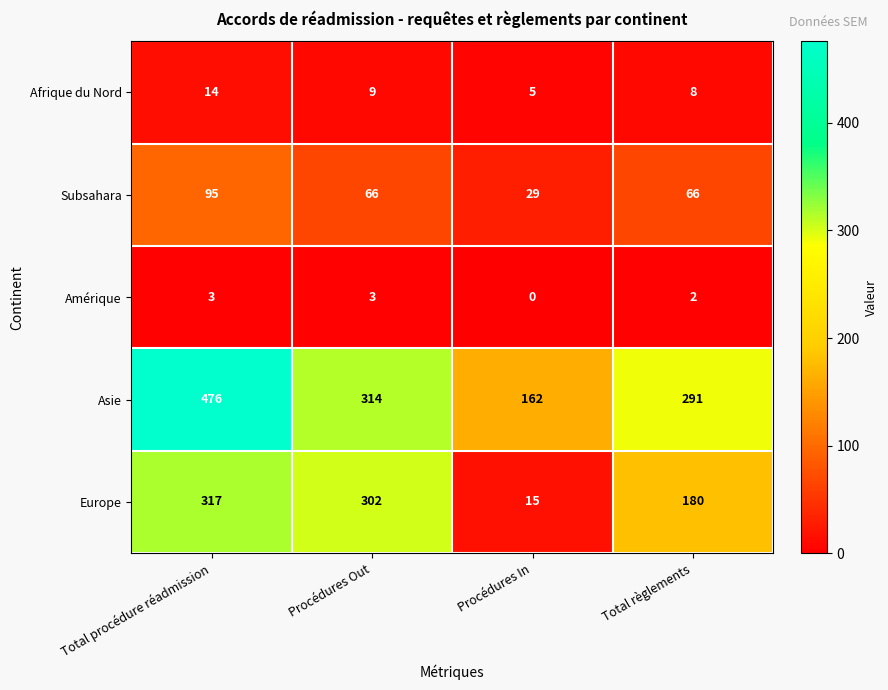

True or false: Europe has a value of 15 at Procédures In.

True